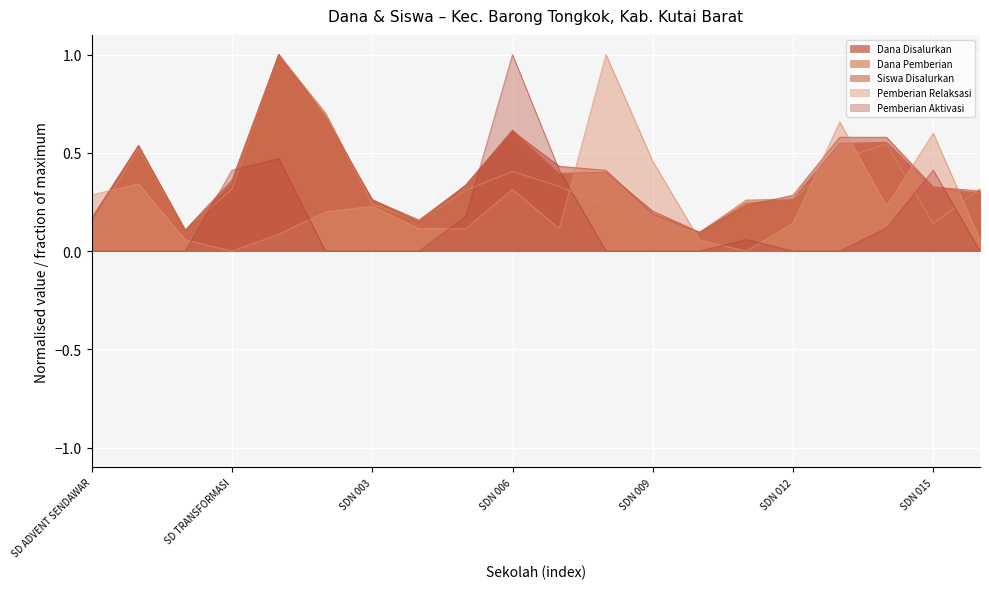

How many times do Siswa Disalurkan and Pemberian Aktivasi cross each other?

6